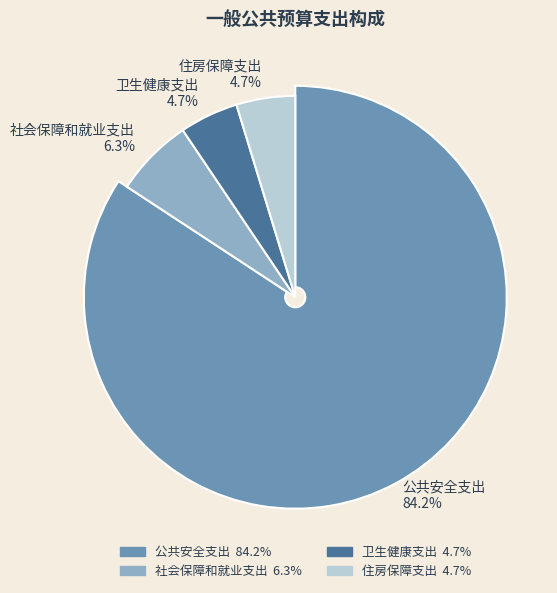

Does 公共安全支出 account for over 50% of the chart?

Yes